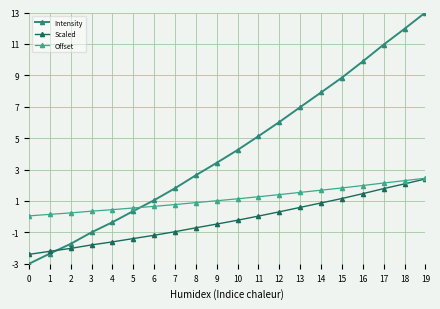

Does the chart display data point markers on the line(s)?

Yes